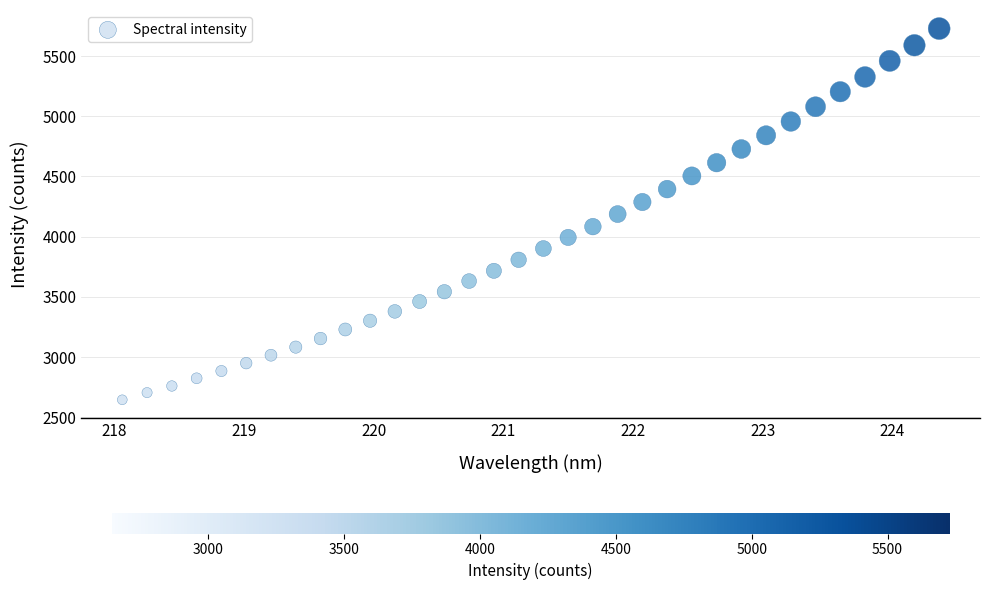

What is the range of Y values (max minus min)?

3081.9